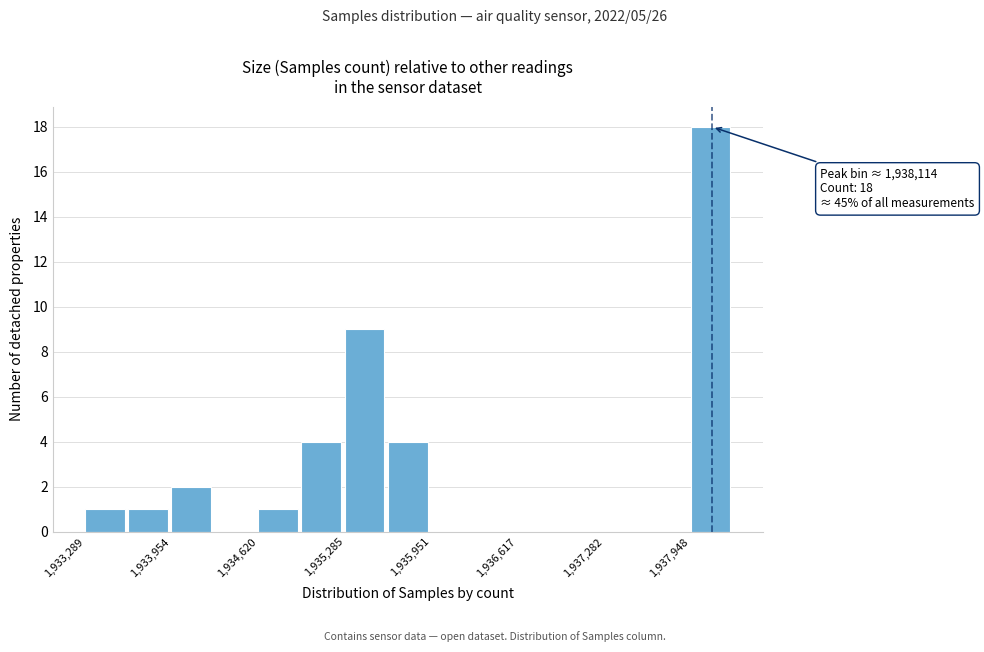

Around what value on the x-axis is the tallest bar? Give the approximate position of its centre, as read against the axis.

1938100